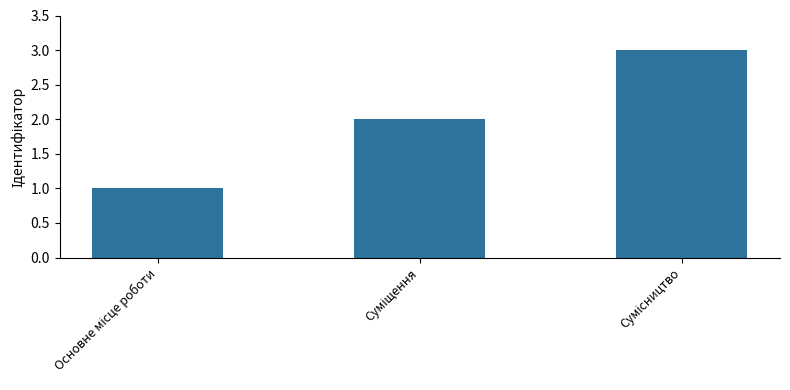

What is the sum of all values?

6